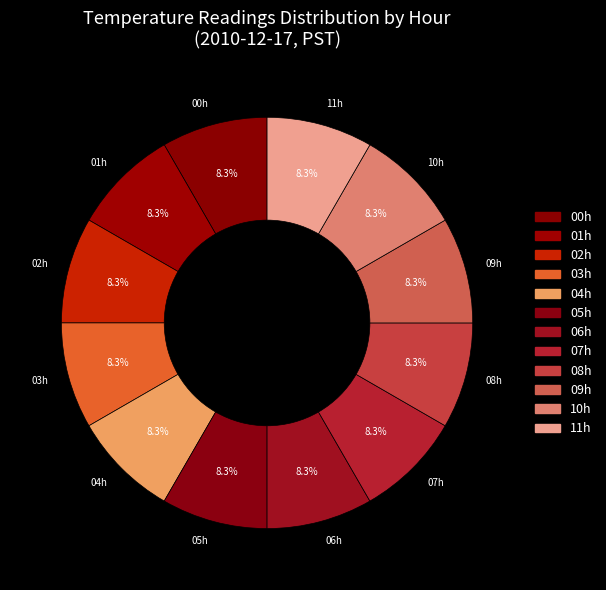

Is there any slice that represents more than half of the pie?

No